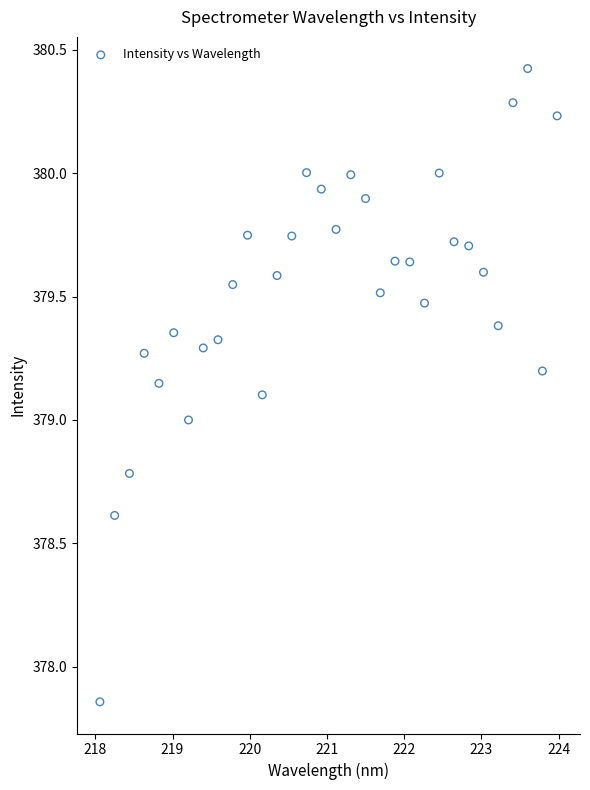

What is the range of Y values (max minus min)?

2.6